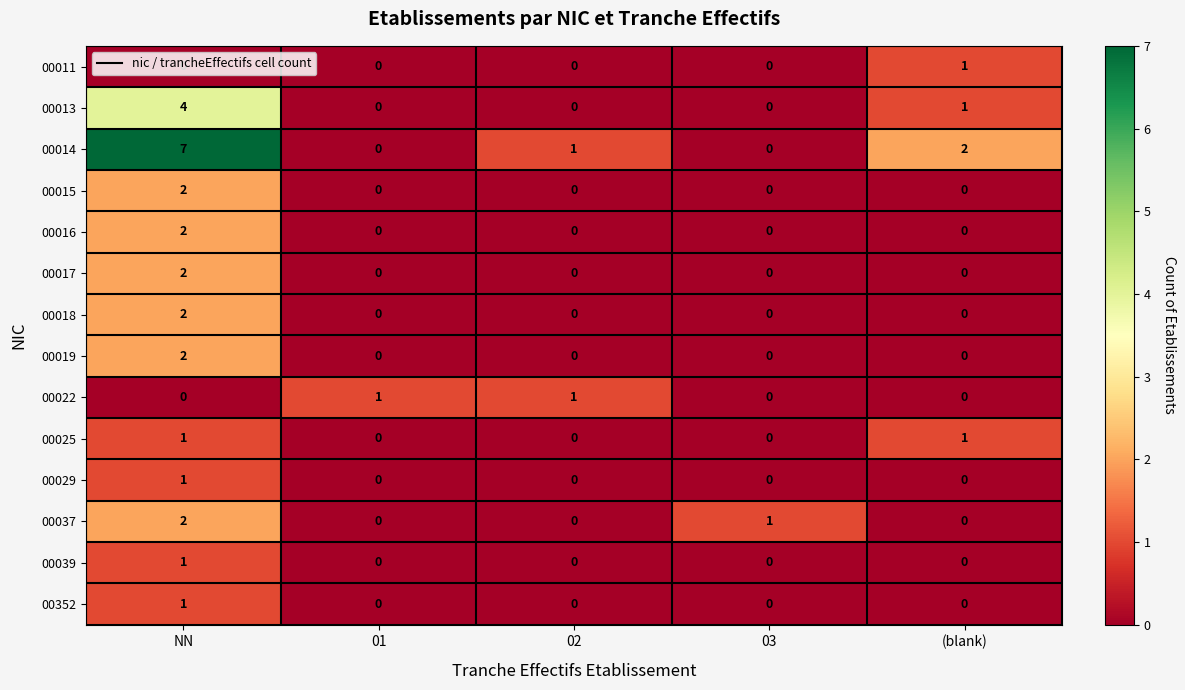

Which series has the widest spread of values?

00014